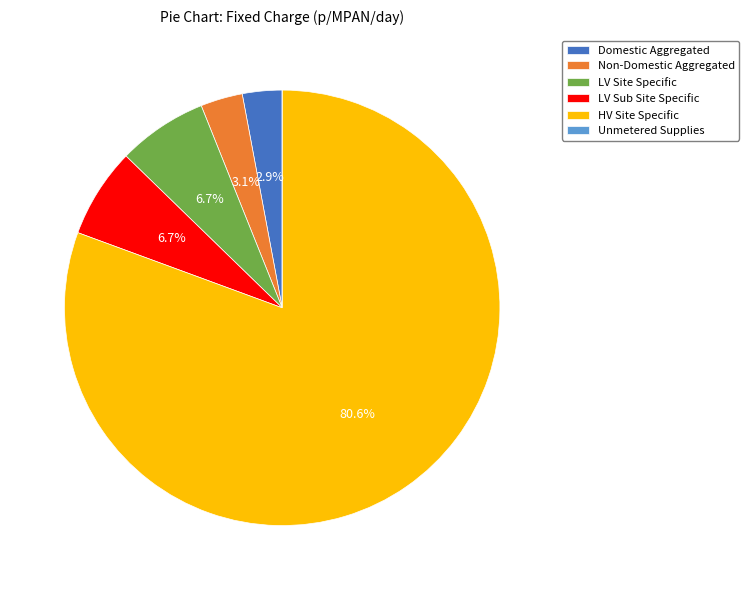

Between Domestic Aggregated and LV Sub Site Specific, which is larger?

LV Sub Site Specific